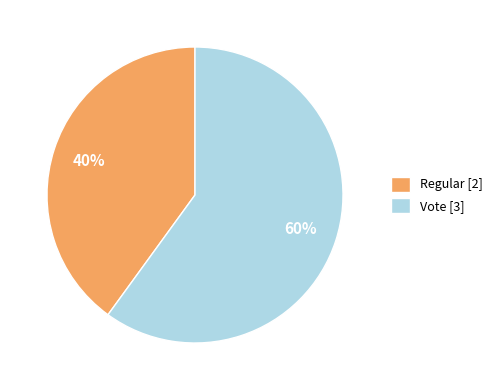

Does any single category account for the majority?

Yes